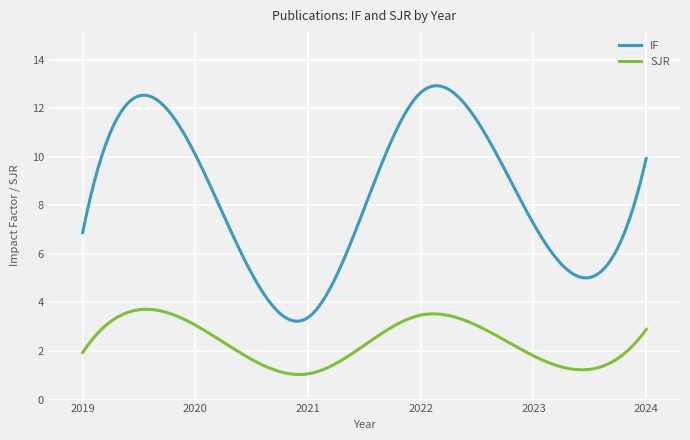

True or false: SJR and IF intersect in this chart.

False